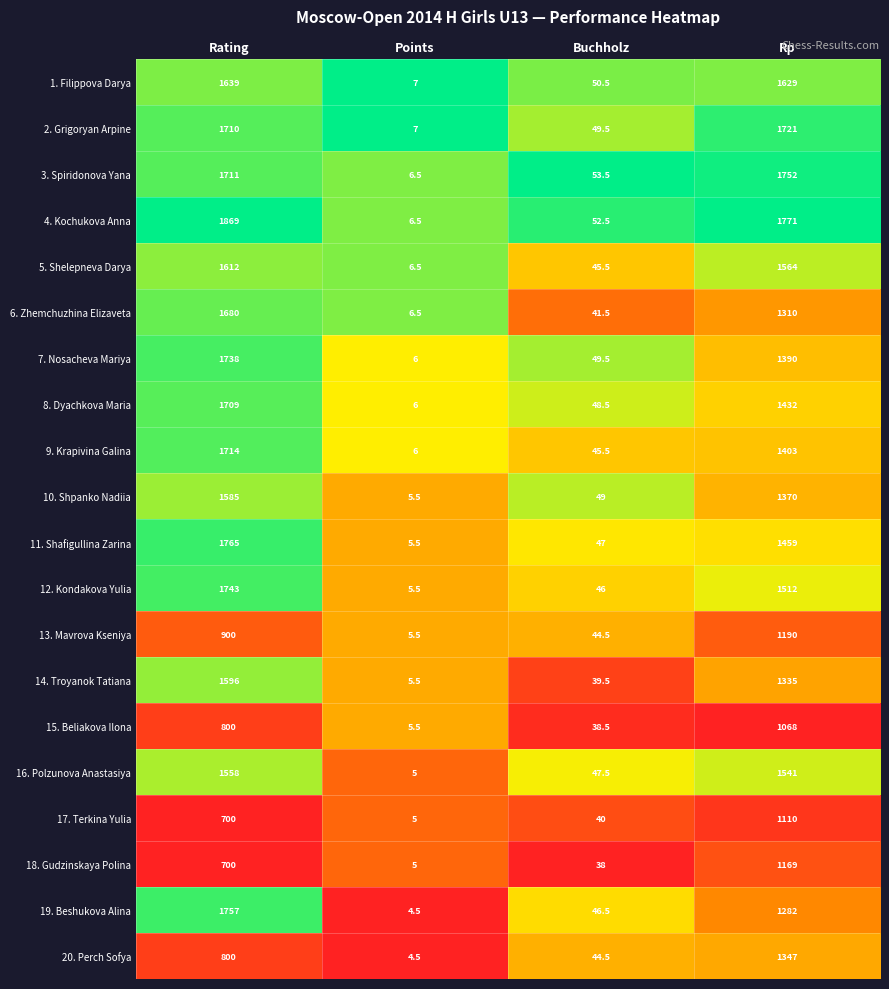

True or false: 6. Zhemchuzhina Elizaveta has a value of 9.3 at Points.

False